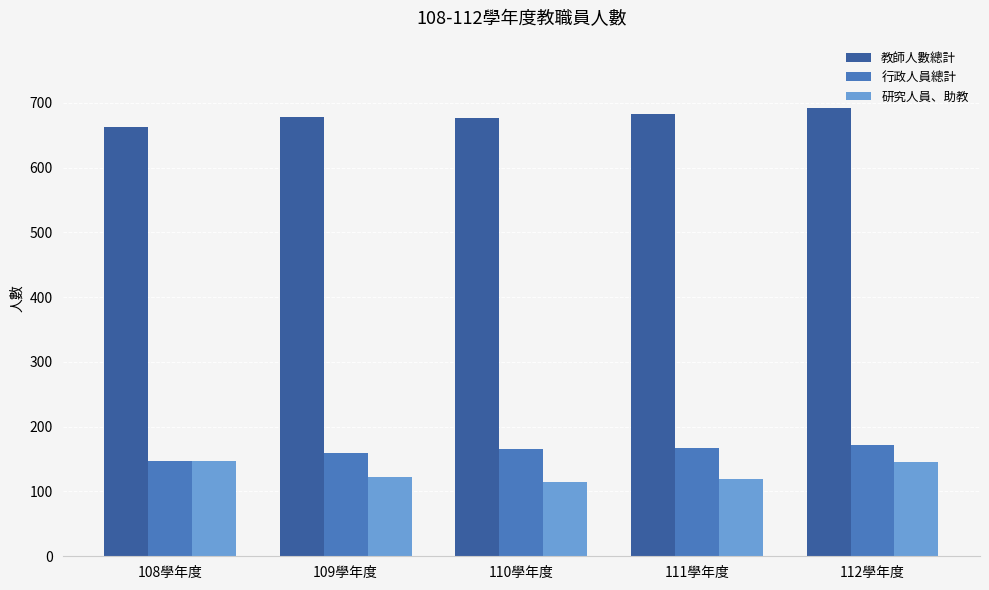

The 行政人員總計 series shows 172 at 112學年度. True or false?

True